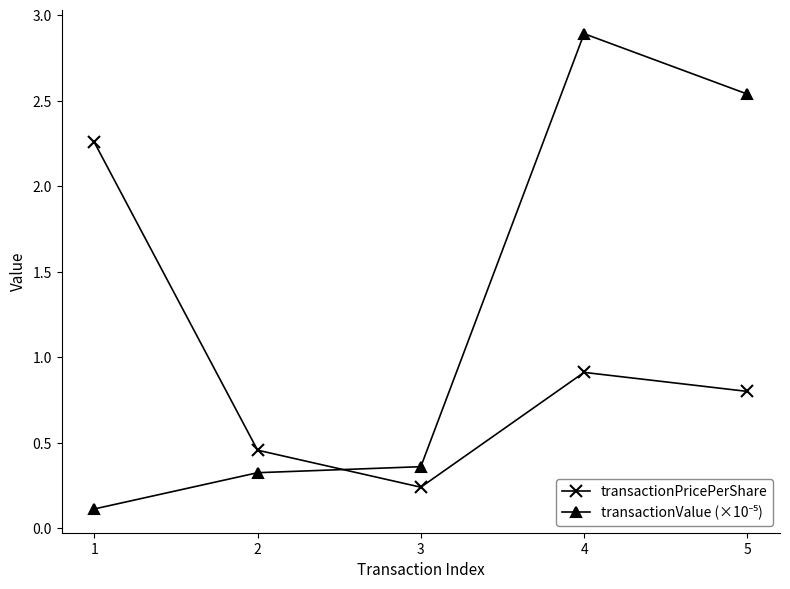

Rank the series by their average value, from highest to lowest.

transactionValue (×10⁻⁵), transactionPricePerShare